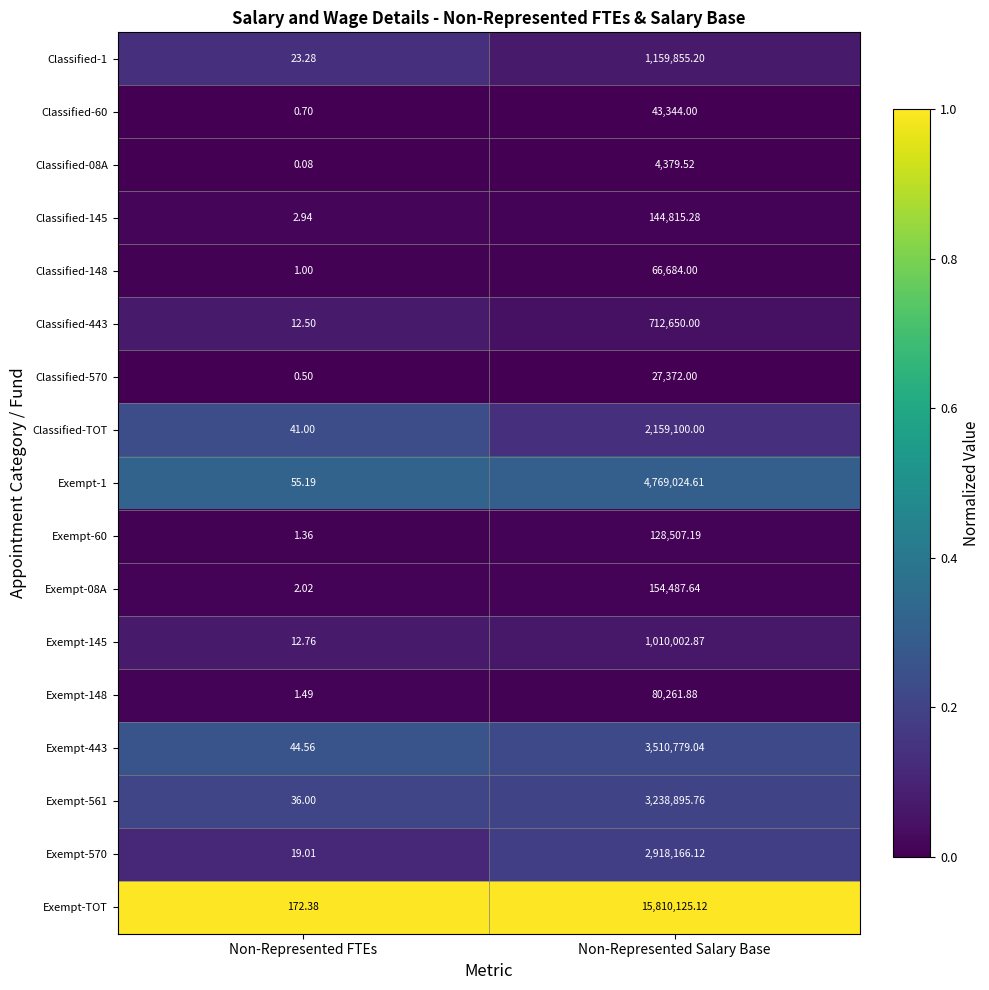

List the series in order of their peak value, lowest first.

Classified-08A, Classified-570, Classified-60, Classified-148, Exempt-148, Exempt-60, Classified-145, Exempt-08A, Classified-443, Exempt-145, Classified-1, Classified-TOT, Exempt-570, Exempt-561, Exempt-443, Exempt-1, Exempt-TOT